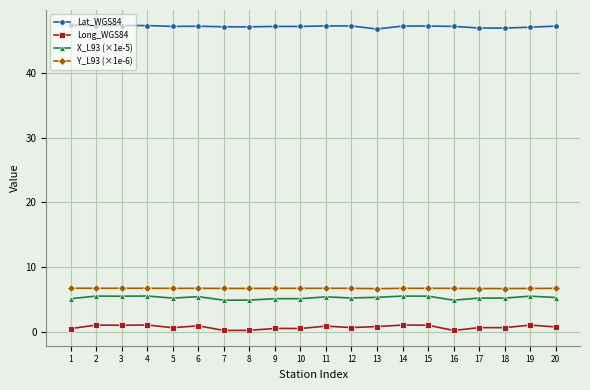

True or false: X_L93 (×1e-5) has more than 0 points higher than both neighbors.

True